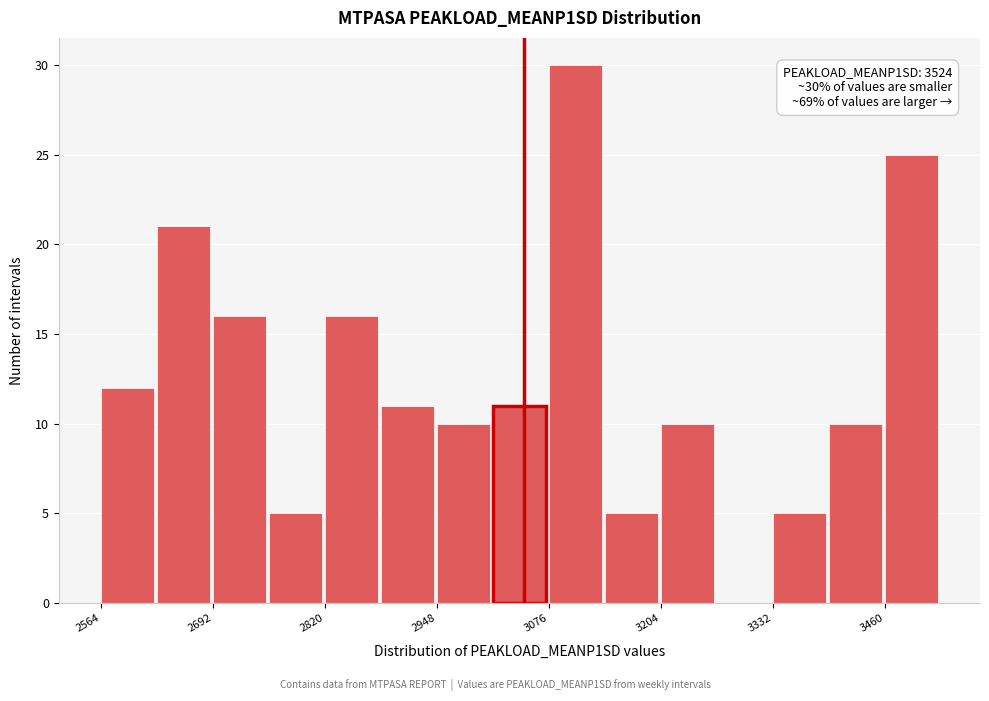

Around what value on the x-axis is the tallest bar? Give the approximate position of its centre, as read against the axis.

3100